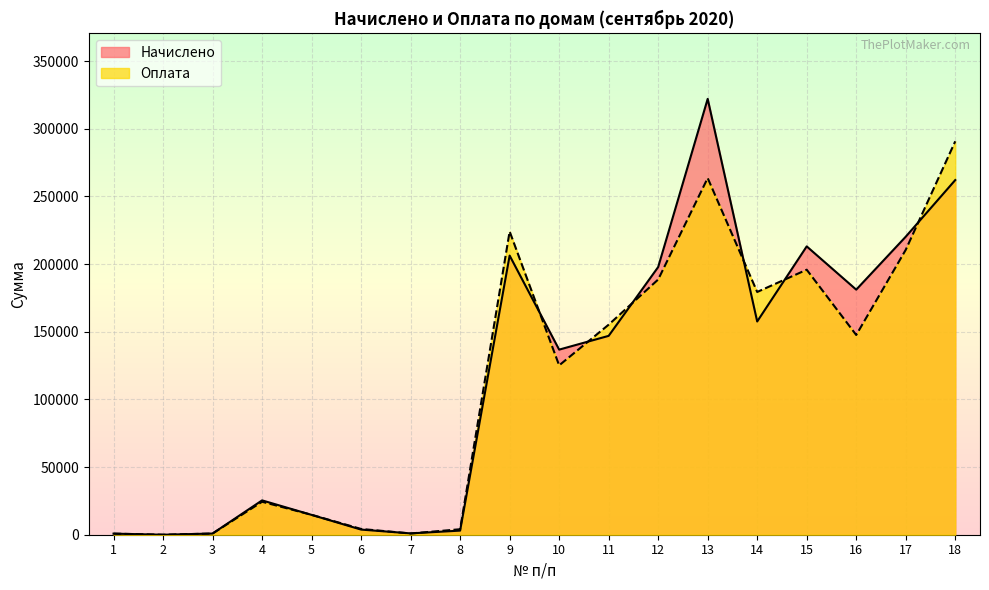

Reading left to right, transcribe all the data shown in this chart.

Начислено: 798.0	0.0	872.8	25373.7	14658.0	3800.7	984.2	3033.7	206231.0	136758.0	146927.0	197771.1	322029.1	157548.0	213037.0	181077.6	220190.2	262028.7
Оплата: 798.0	0.0	872.8	24353.7	14708.0	4258.3	915.6	4051.2	224045.1	125118.0	155193.0	188570.2	263514.8	179353.9	195808.8	147578.2	210488.4	290682.1